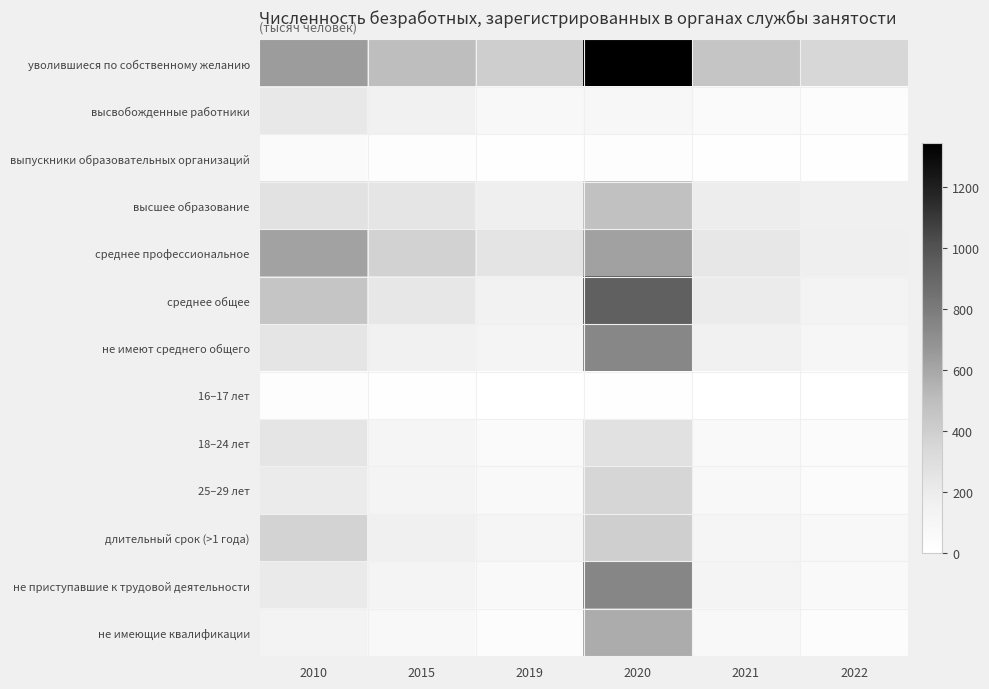

Reading right to left, what are all the values shown in this chart?

уволившиеся по собственному желанию: 2022=343.6	2021=453.1	2020=1343.1	2019=399.8	2015=497.1	2010=643.5
высвобожденные работники: 2022=33.1	2021=49.5	2020=94.2	2019=69.3	2015=149.1	2010=225.0
выпускники образовательных организаций: 2022=6.1	2021=7.2	2020=16.8	2019=11.5	2015=19.3	2010=49.9
высшее образование: 2022=159.2	2021=190.3	2020=474.9	2019=176.5	2015=242.4	2010=269.5
среднее профессиональное: 2022=173.7	2021=233.7	2020=621.3	2019=252.8	2015=375.5	2010=615.3
среднее общее: 2022=126.4	2021=203.5	2020=932.9	2019=139.3	2015=234.2	2010=453.2
не имеют среднего общего: 2022=104.8	2021=149.4	2020=744.1	2019=122.8	2015=149.0	2010=251.3
16–17 лет: 2022=1.5	2021=2.6	2020=9.6	2019=2.7	2015=5.3	2010=15.9
18–24 лет: 2022=41.3	2021=59.1	2020=273.0	2019=52.9	2015=112.5	2010=249.9
25–29 лет: 2022=44.3	2021=70.4	2020=354.6	2019=62.6	2015=123.1	2010=200.5
длительный срок (>1 года): 2022=69.4	2021=108.5	2020=396.8	2019=107.0	2015=163.2	2010=370.5
не приступавшие к трудовой деятельности: 2022=61.4	2021=115.8	2020=749.7	2019=63.1	2015=121.9	2010=211.8
не имеющие квалификации: 2022=36.1	2021=77.7	2020=574.8	2019=31.0	2015=68.5	2010=126.2